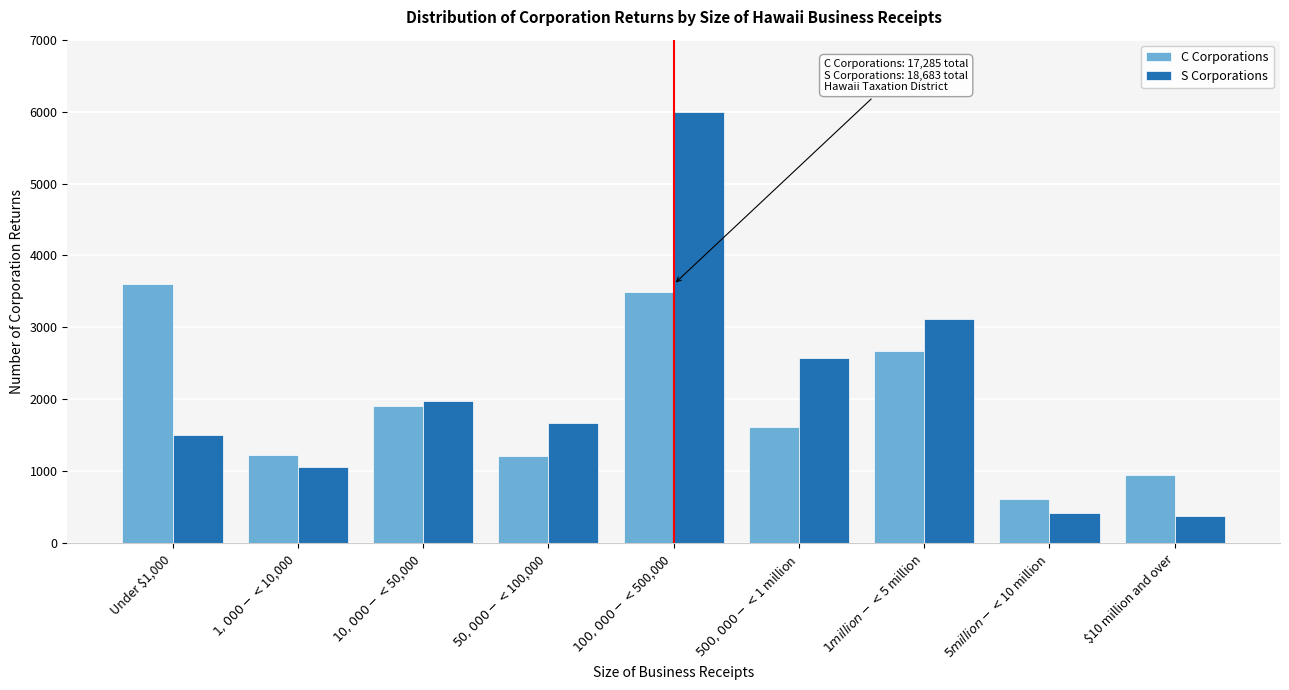

Rank the series by their maximum value, from highest to lowest.

S Corporations, C Corporations